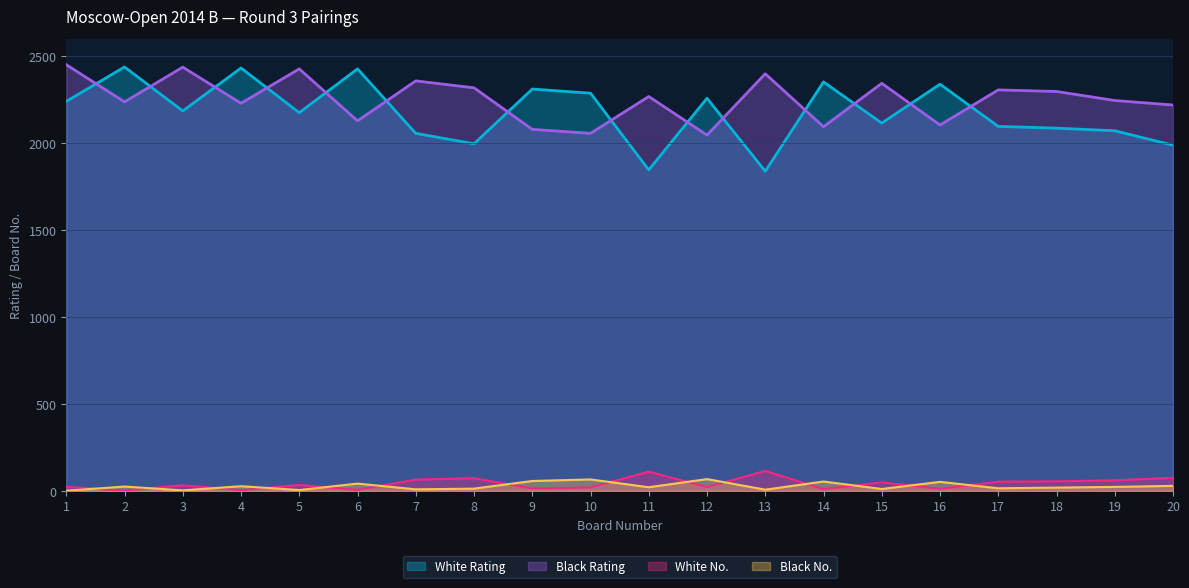

True or false: Black Rating has a value of 3974 at 11.

False